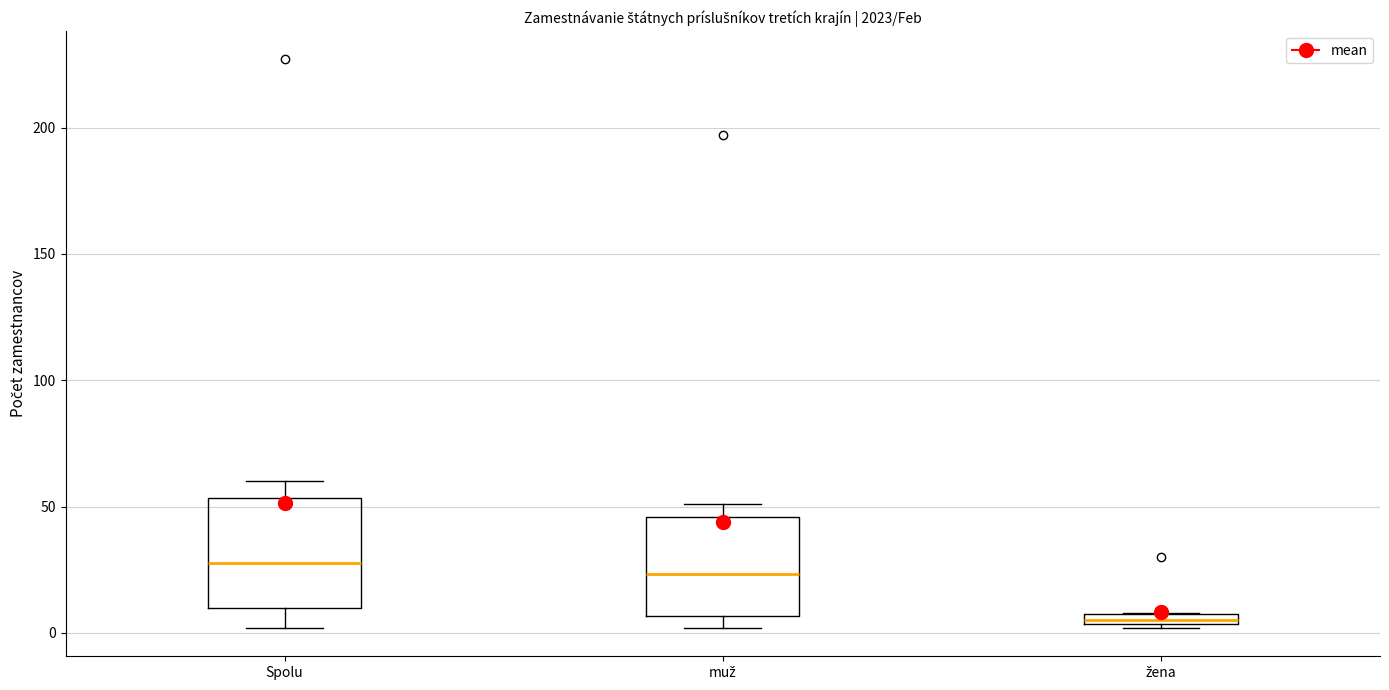

Which box's median line is the lowest?

žena